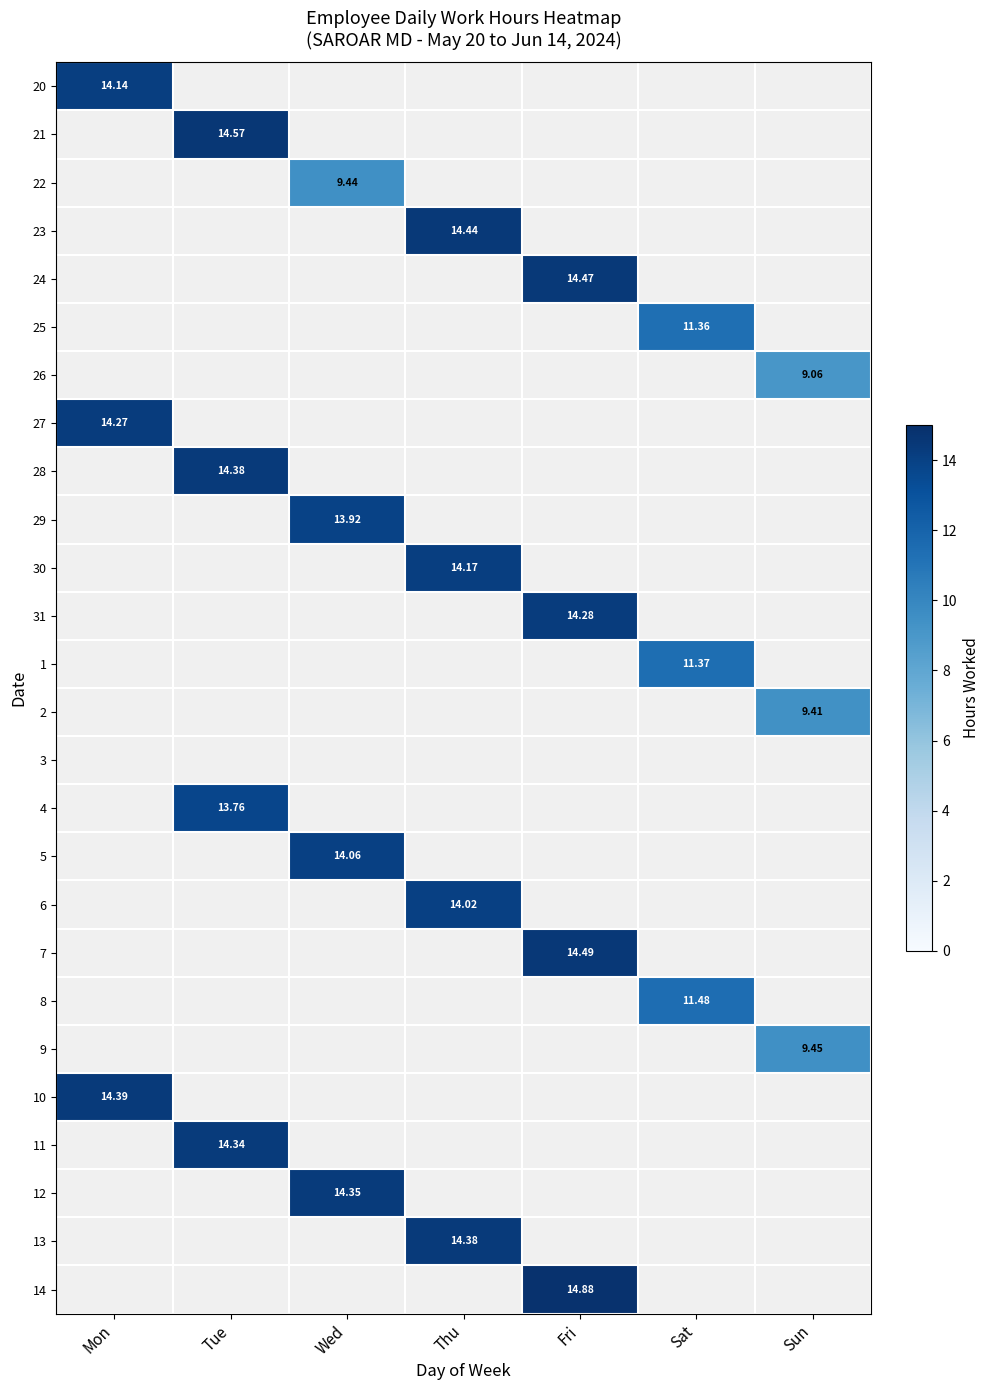

Which series has the largest range (max minus min)?

20